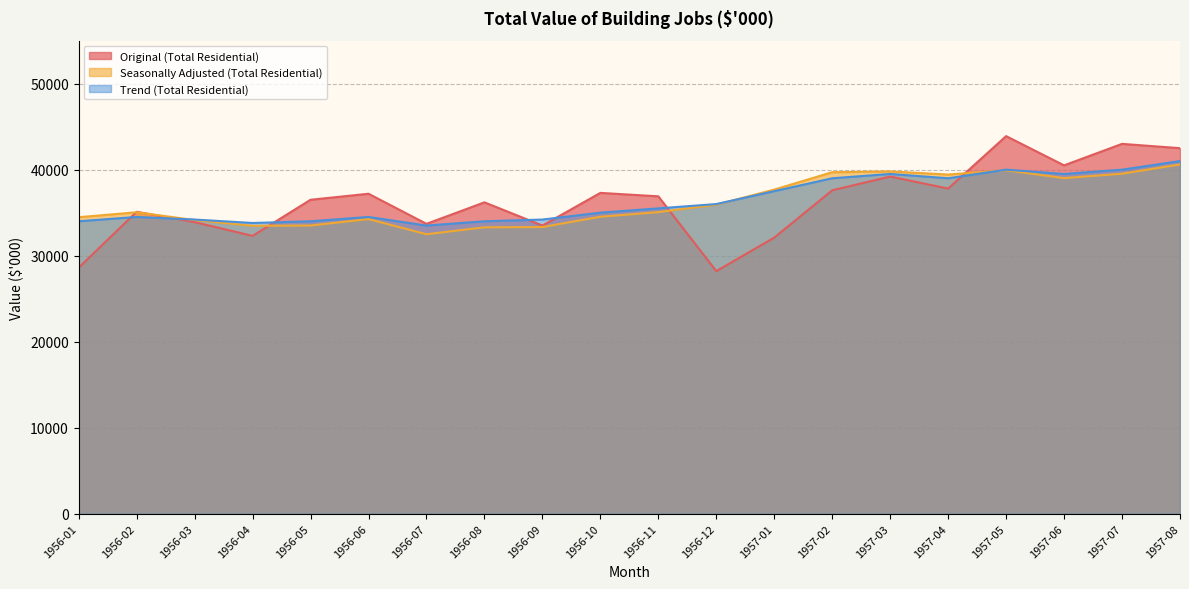

Does the chart display data point markers on the line(s)?

No